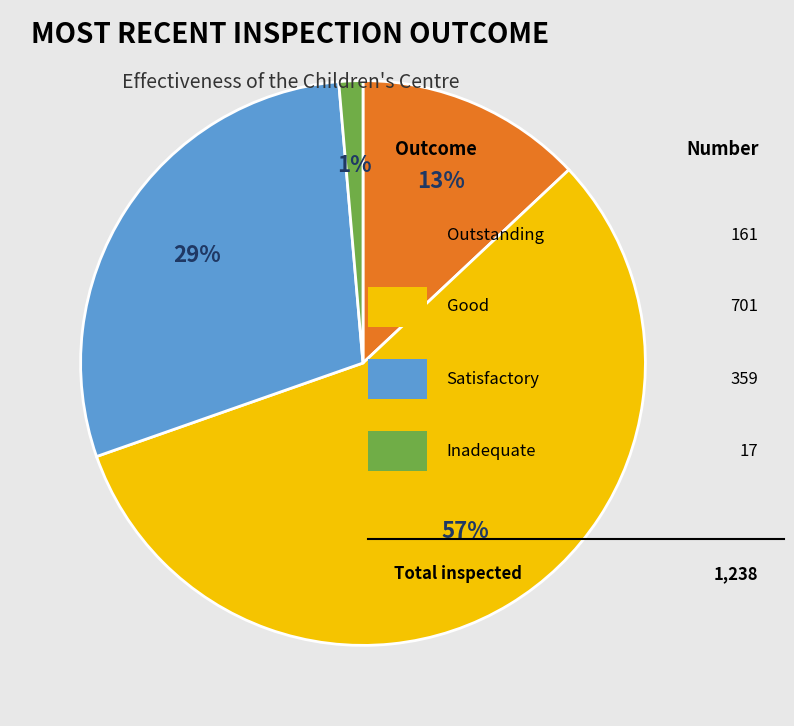

Is there any slice that represents more than half of the pie?

Yes